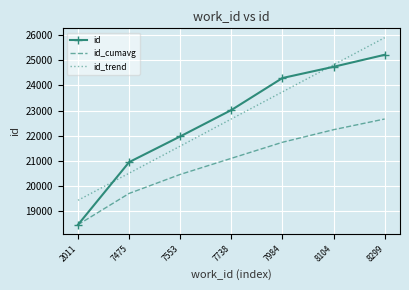

List the labels in order of id_cumavg value, largest first.

8299, 8104, 7984, 7738, 7553, 7475, 2011